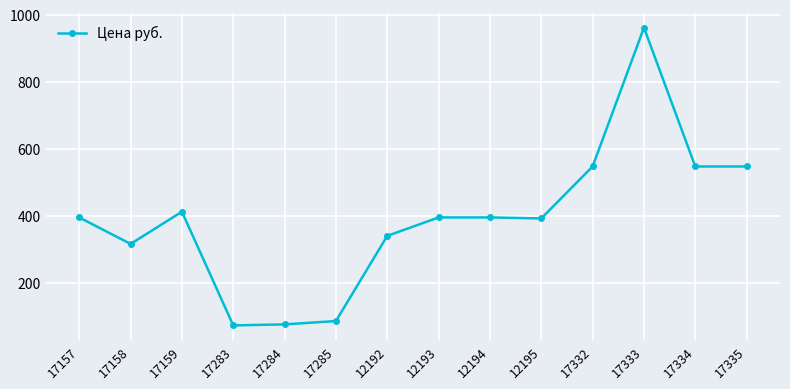

The value at 17334 is 373. True or false?

False